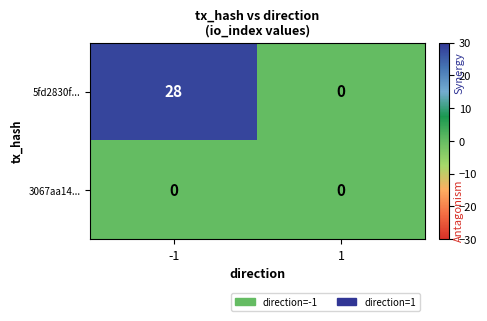

What is the difference between the maximum and minimum values in the 5fd2830f... series?

28